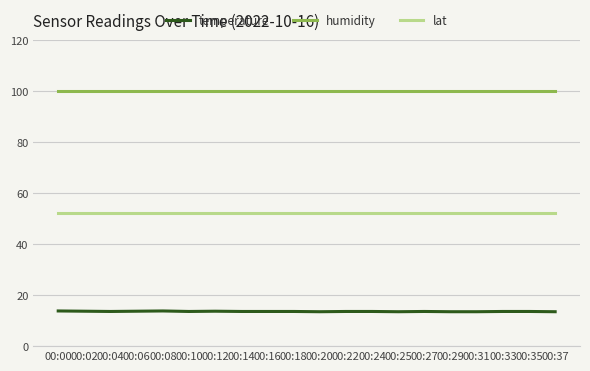

What is the spread (max minus min) of values at 00:35?

86.3